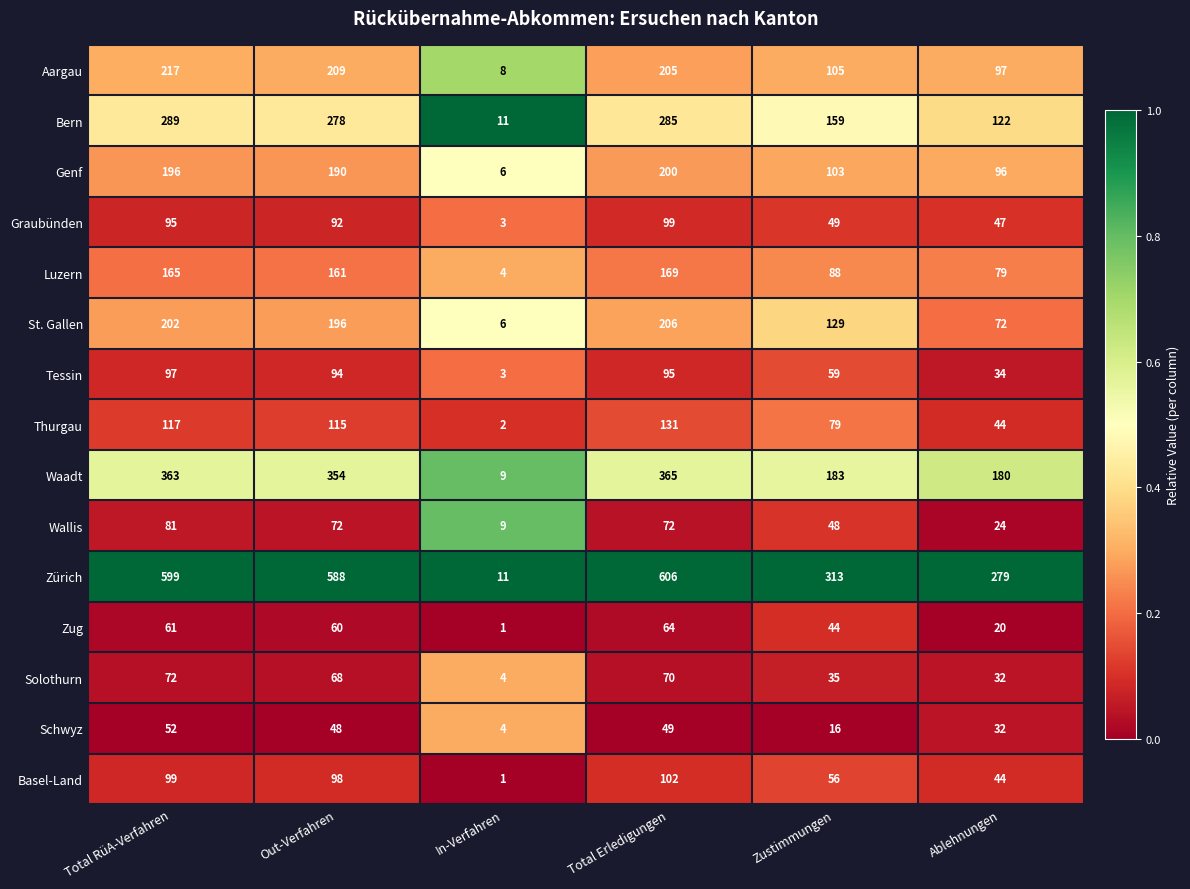

What is the total value across all series at Ablehnungen?

1202